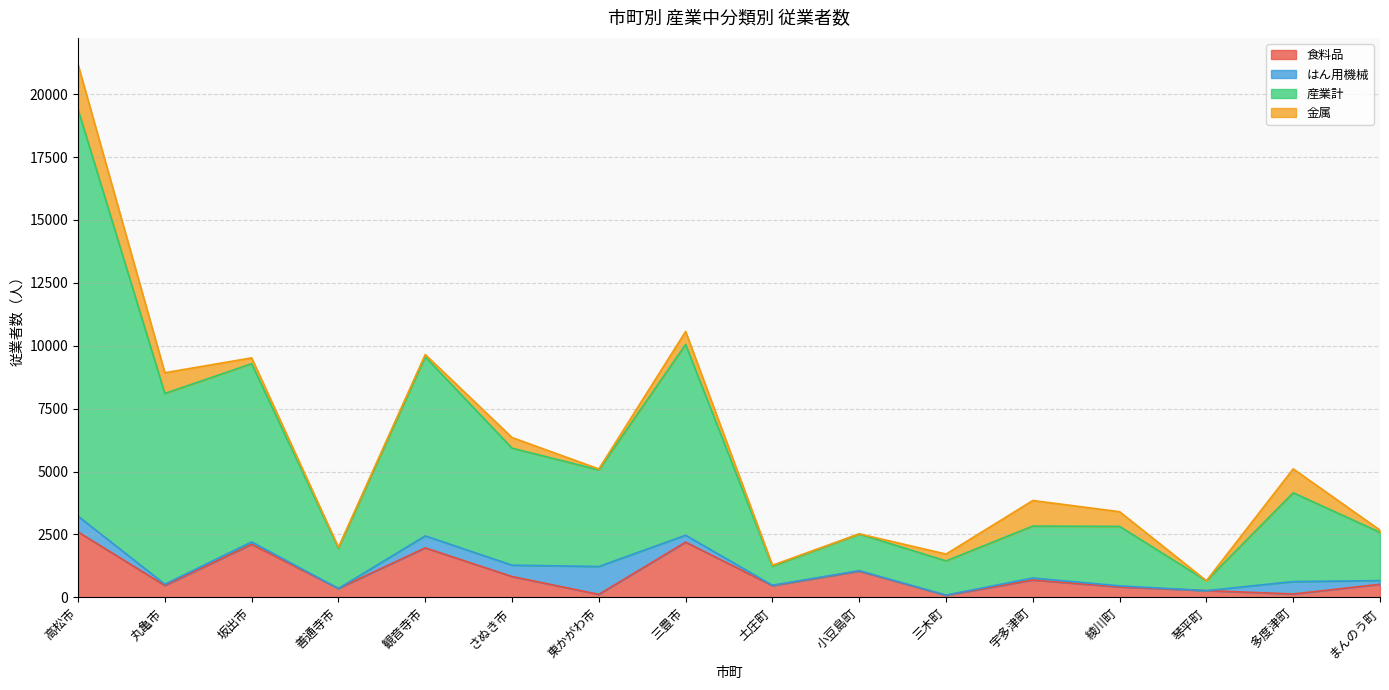

Is it true that 食料品 equals 465 at 土庄町?

True